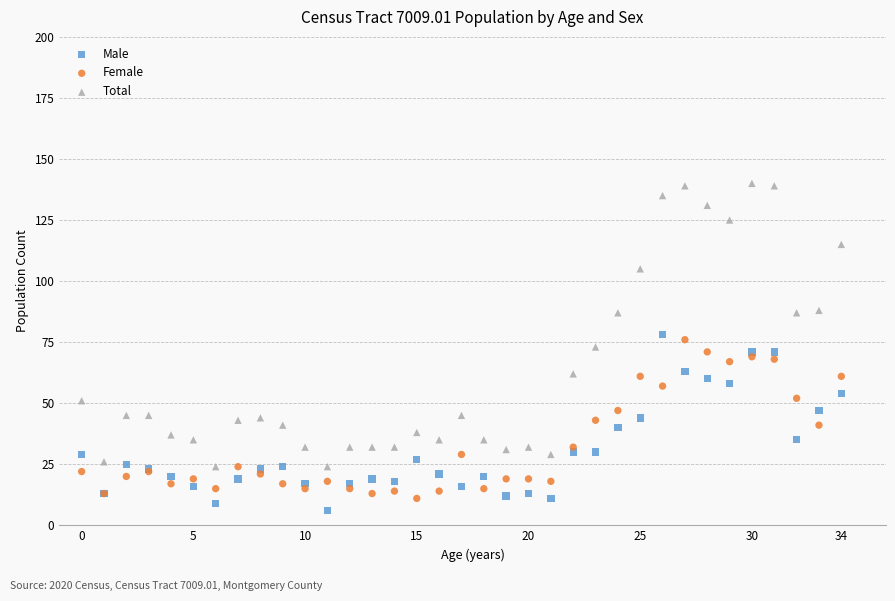

Which series has the widest spread of Y values?

Total